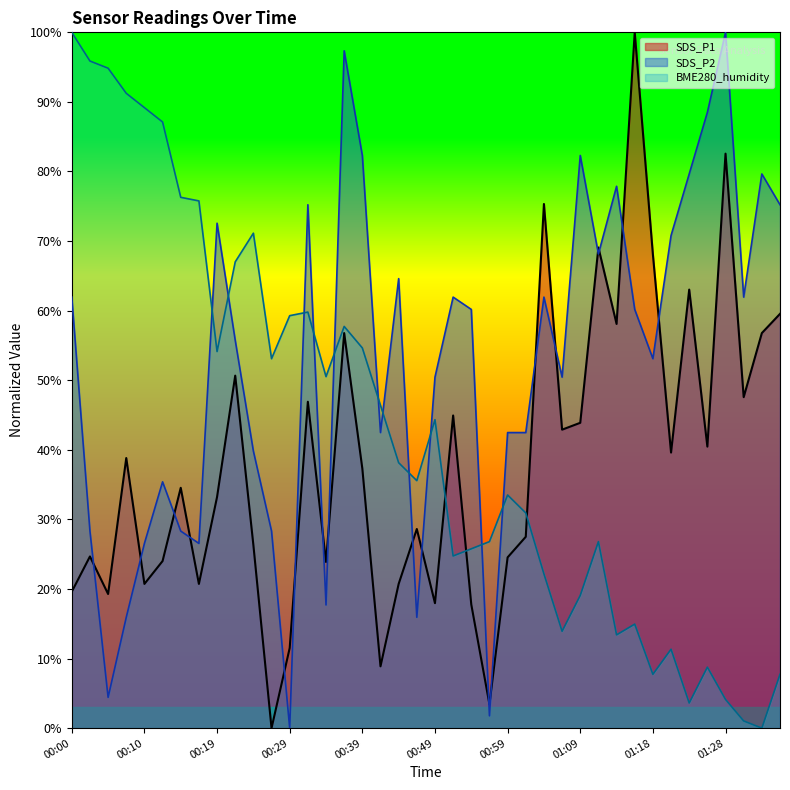

Does the chart have visible grid lines?

No